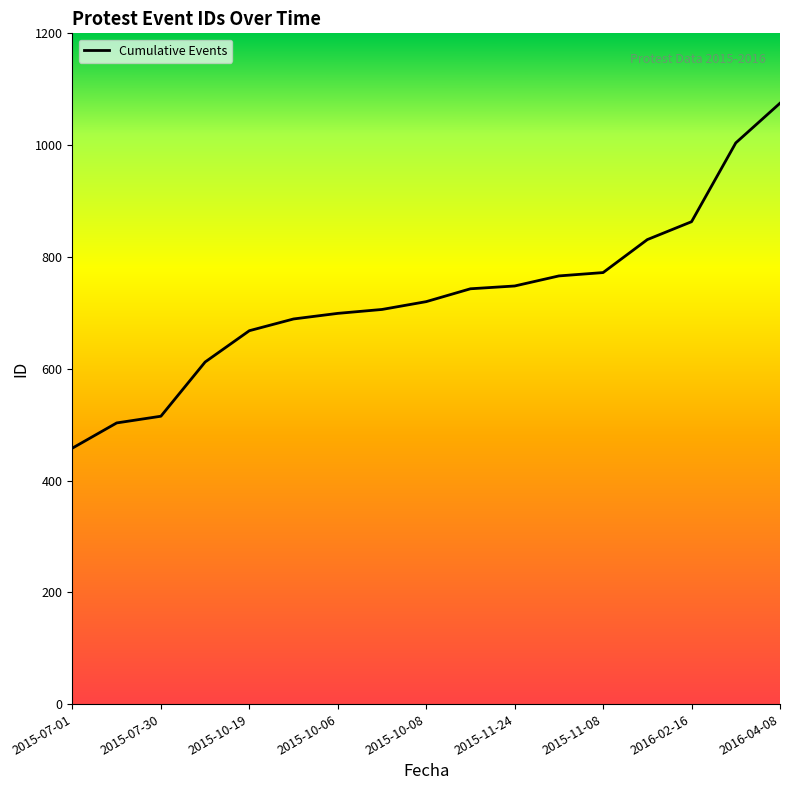

What is the label of the 8th point from the right?

9